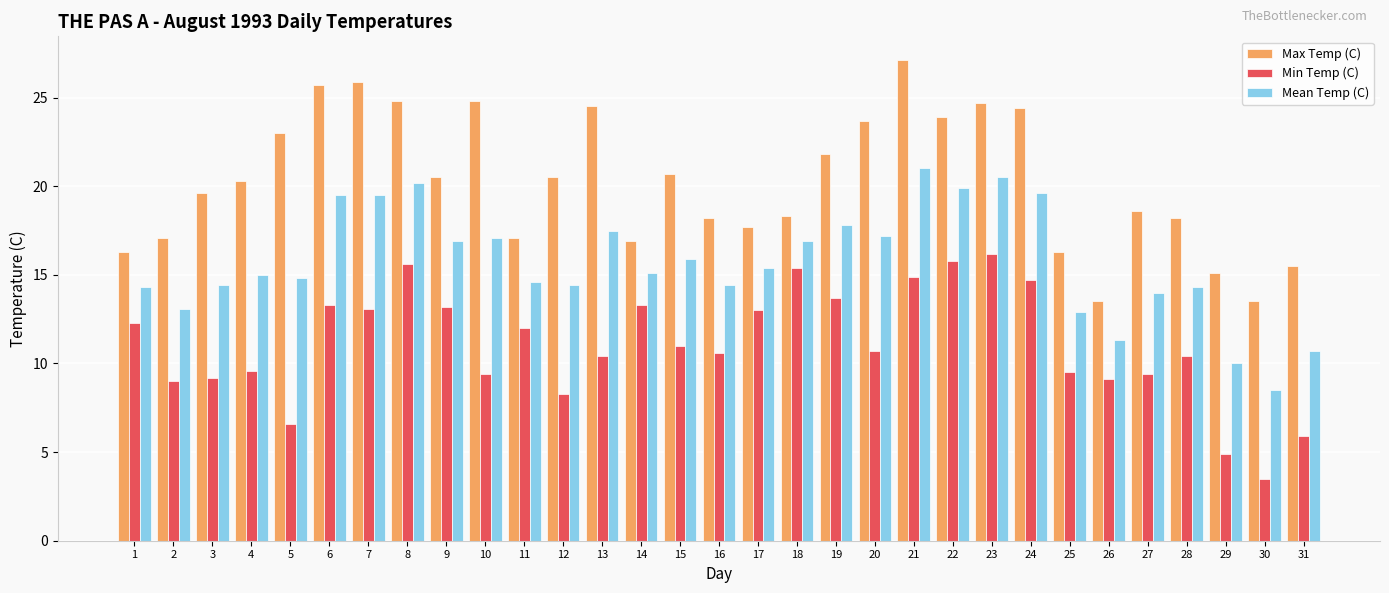

True or false: Max Temp (C) has a value of 16.9 at 14.

True